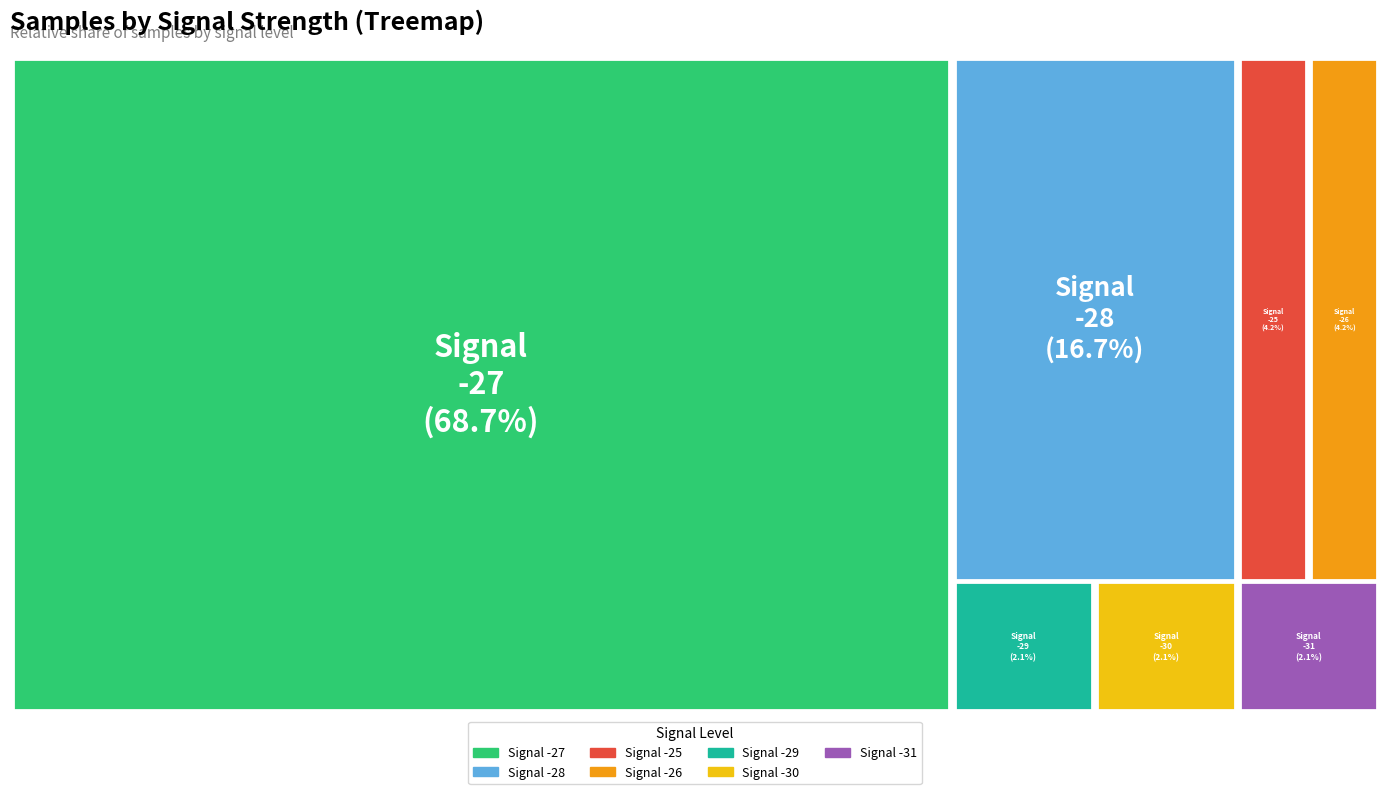

Which category has the smallest portion of the pie?

Signal -31